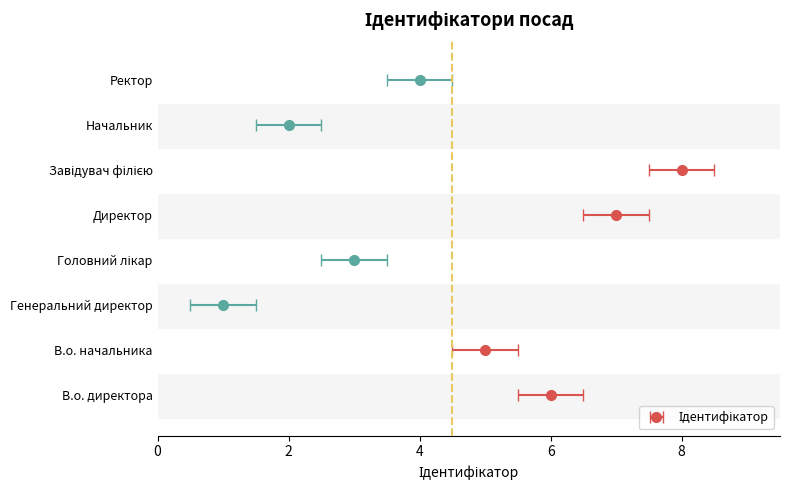

Where does the data first go above 5?

В.о. директора